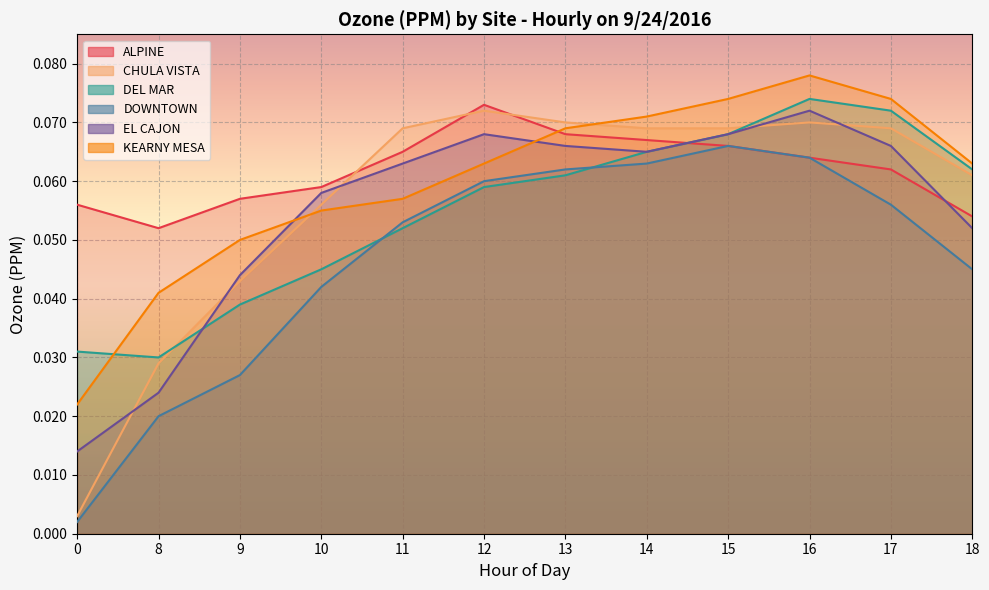

True or false: DEL MAR and ALPINE intersect in this chart.

True